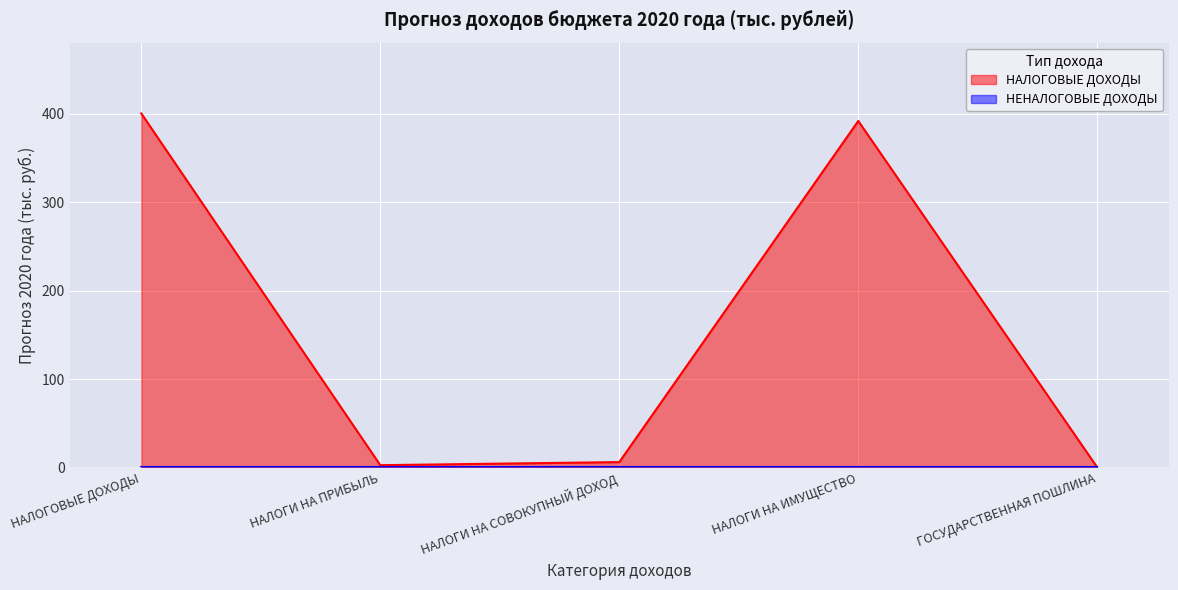

What is the change in value from НАЛОГОВЫЕ ДОХОДЫ to НАЛОГИ НА ПРИБЫЛЬ?

-397.9